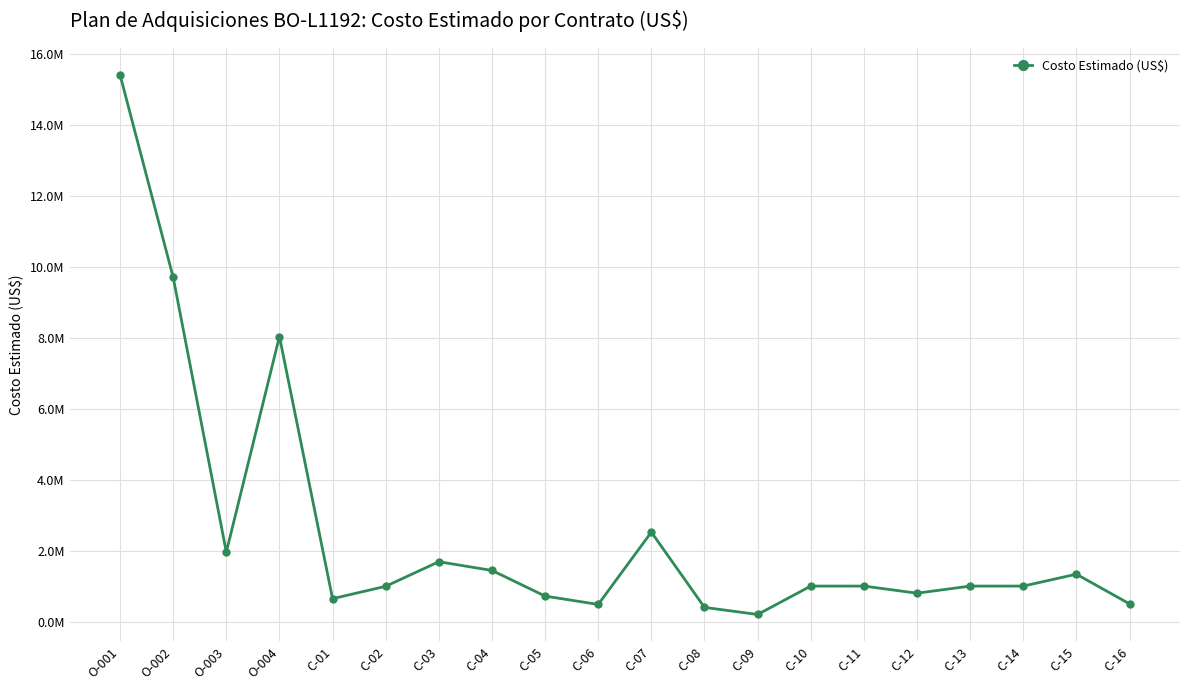

Rank the categories by value from highest to lowest.

O-001, O-002, O-004, C-07, O-003, C-03, C-04, C-15, C-10, C-11, C-13, C-14, C-02, C-12, C-05, C-01, C-16, C-06, C-08, C-09